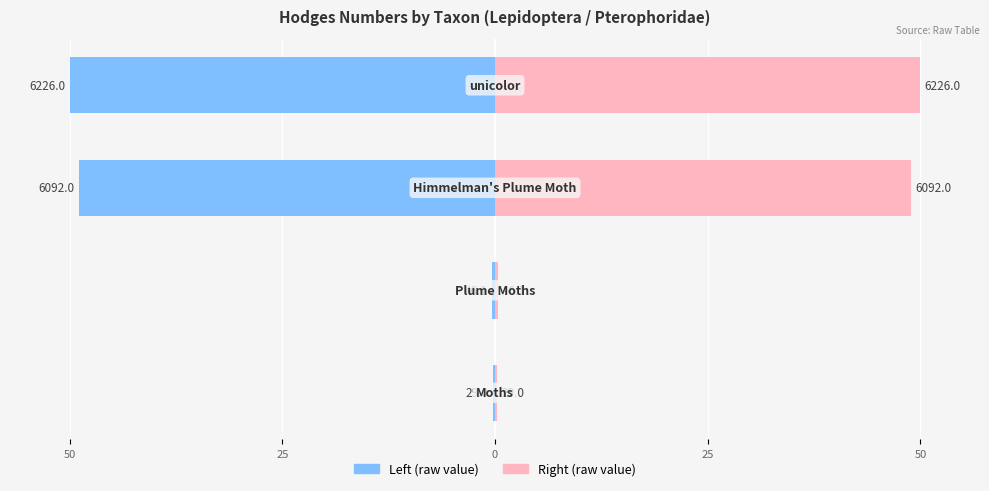

What is the minimum value shown in the chart?

-50.0